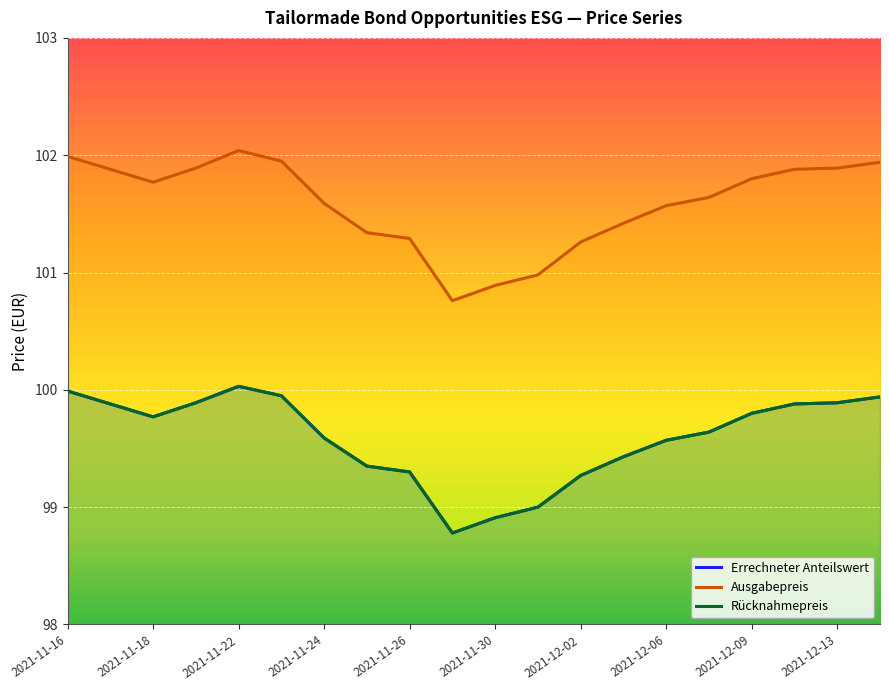

Reading left to right, what are all the values shown in this chart?

Errechneter Anteilswert: 100.0	99.9	99.8	99.9	100.0	100.0	99.6	99.3	99.3	98.8	98.9	99.0	99.3	99.4	99.6	99.6	99.8	99.9	99.9	99.9
Ausgabepreis: 102.0	101.9	101.8	101.9	102.0	102.0	101.6	101.3	101.3	100.8	100.9	101.0	101.3	101.4	101.6	101.6	101.8	101.9	101.9	101.9
Rücknahmepreis: 100.0	99.9	99.8	99.9	100.0	100.0	99.6	99.3	99.3	98.8	98.9	99.0	99.3	99.4	99.6	99.6	99.8	99.9	99.9	99.9